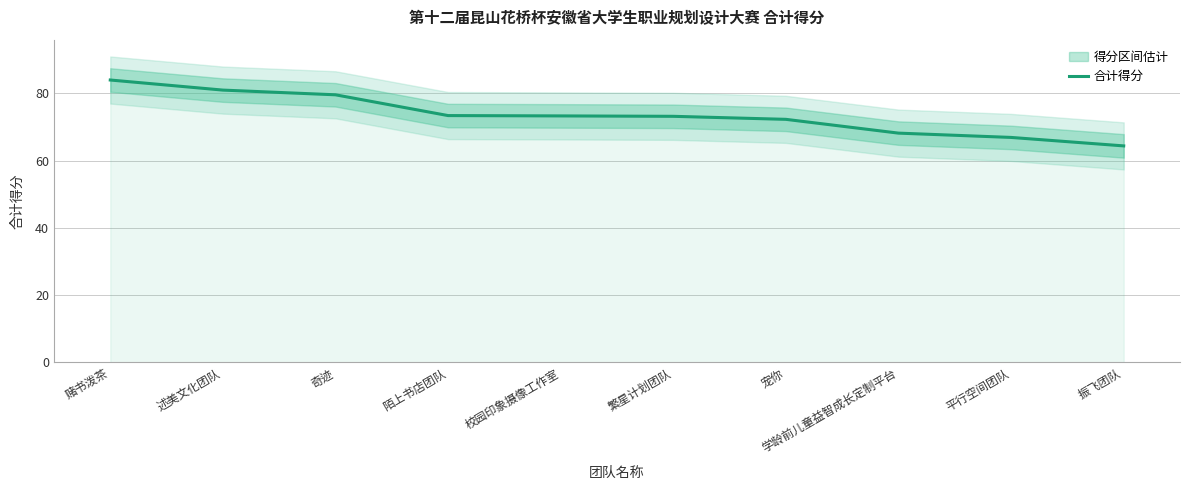

What value does the data have at 陌上书店团队?

73.4